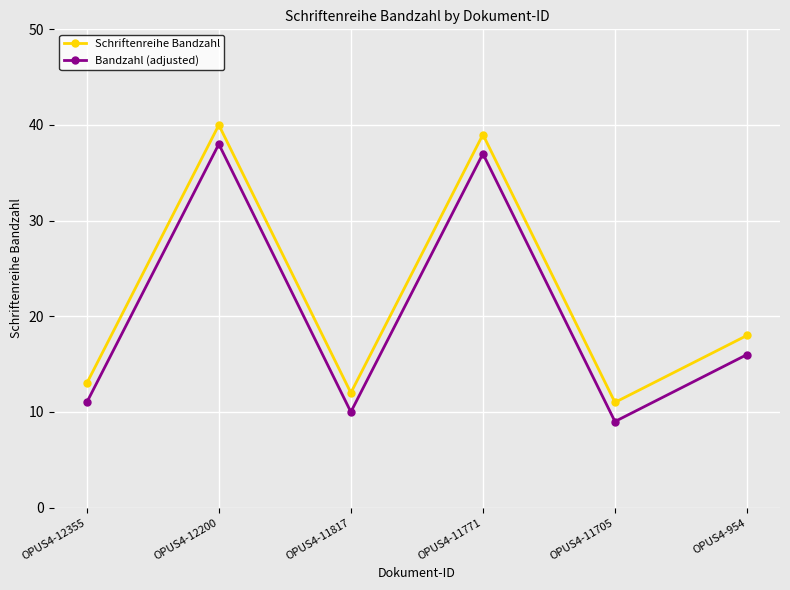

True or false: Schriftenreihe Bandzahl has more than 0 interior local peaks.

True